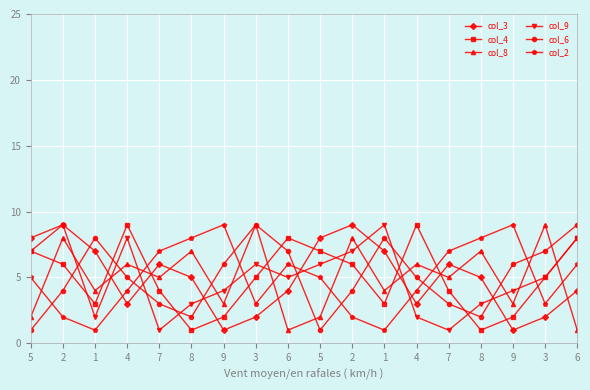

At which category does col_4 reach its first local peak?

4